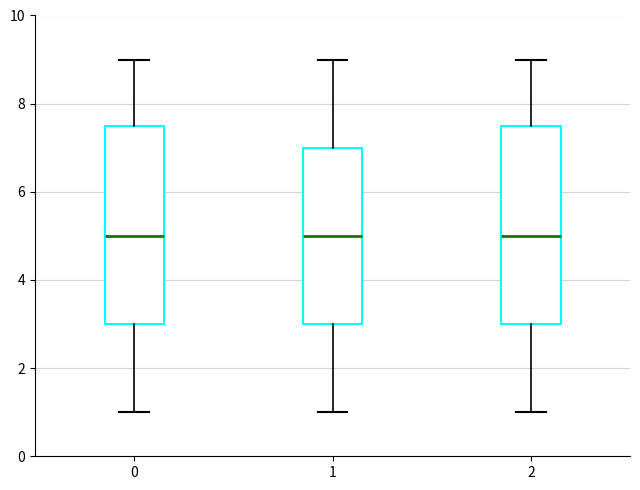

Reading left to right, read every box against the y-axis: the position of its median line, the range the box covers, and the ends of its whiskers. The values are not printed on the chart, so give them approximately, as read against the axis.

0: median 5.0, box 3.0 to 7.6, whiskers 1.0 to 9.0
1: median 5.0, box 3.0 to 7.0, whiskers 1.0 to 9.0
2: median 5.0, box 3.0 to 7.6, whiskers 1.0 to 9.0